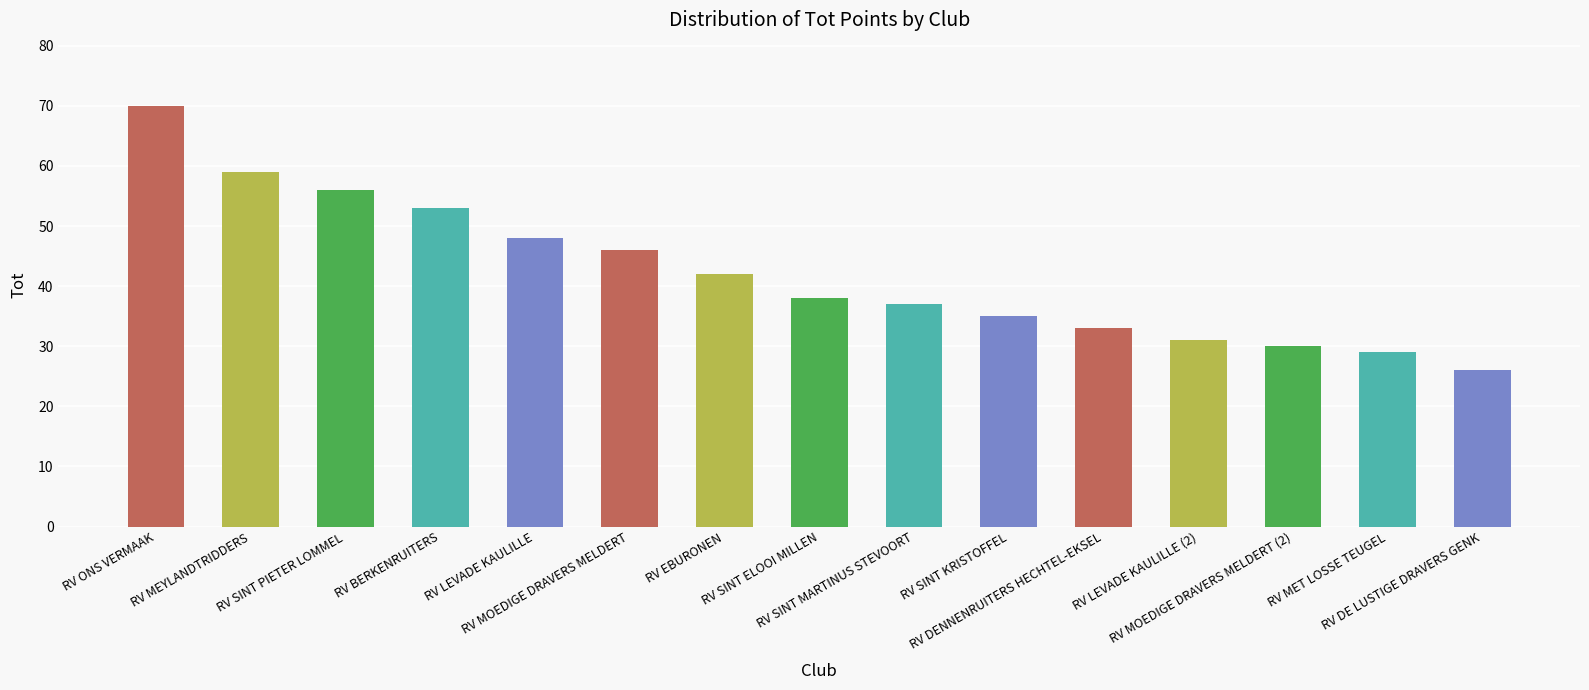

What is the sum of all values?

633